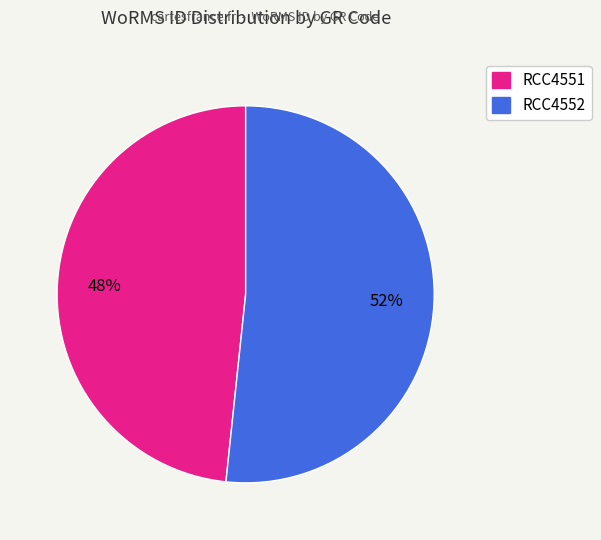

How many segments does this pie chart have?

2